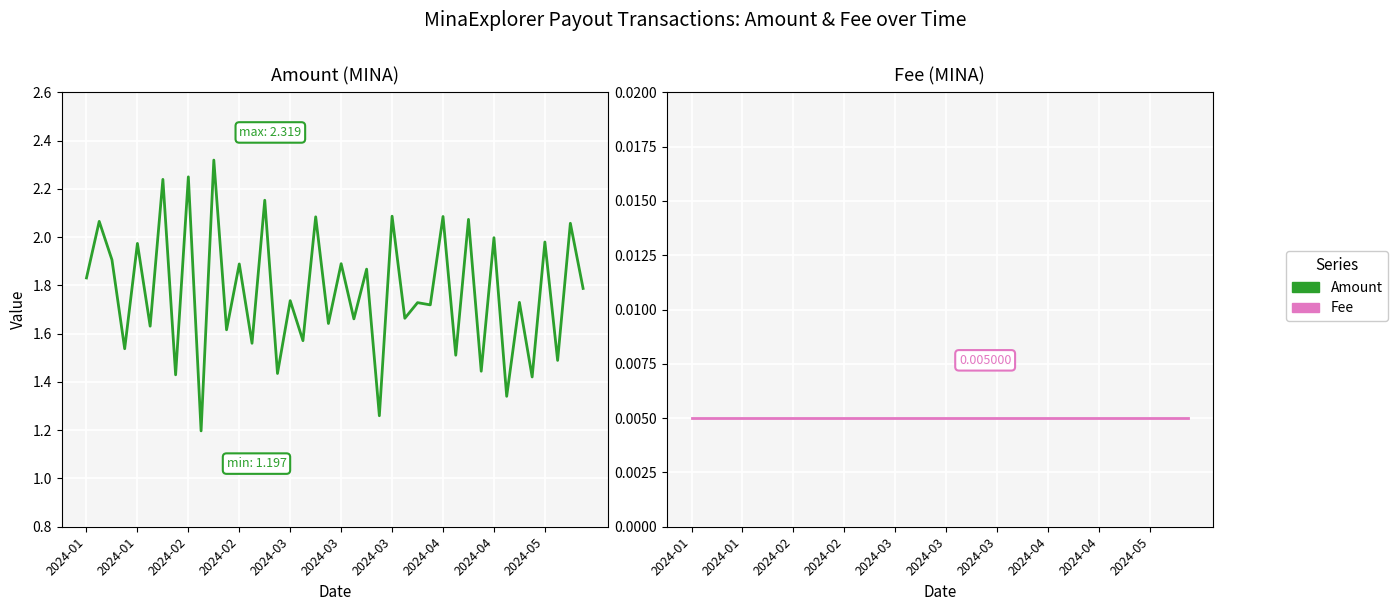

True or false: Amount has a value of 1.6 at 17.

True